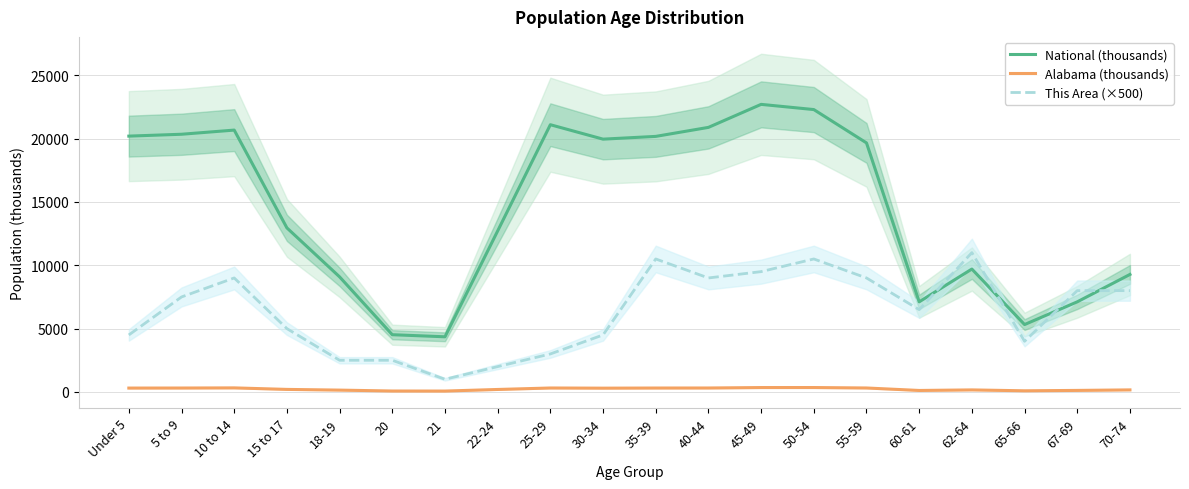

Reading left to right, transcribe all the data shown in this chart.

National (thousands): Under 5=20201.4	5 to 9=20348.7	10 to 14=20677.2	15 to 17=12954.3	18-19=9086.1	20=4519.1	21=4354.3	22-24=12712.6	25-29=21101.8	30-34=19962.1	35-39=20179.6	40-44=20891.0	45-49=22708.6	50-54=22298.1	55-59=19664.8	60-61=7113.7	62-64=9704.2	65-66=5319.9	67-69=7115.4	70-74=9278.2
Alabama (thousands): Under 5=305.0	5 to 9=308.2	10 to 14=319.7	15 to 17=199.6	18-19=143.9	20=72.3	21=68.5	22-24=194.5	25-29=311.0	30-34=297.9	35-39=308.4	40-44=311.1	45-49=346.4	50-54=347.5	55-59=311.9	60-61=116.1	62-64=160.0	65-66=89.4	67-69=120.2	70-74=160.9
This Area (×500): Under 5=4500.0	5 to 9=7500.0	10 to 14=9000.0	15 to 17=5000.0	18-19=2500.0	20=2500.0	21=1000.0	22-24=2000.0	25-29=3000.0	30-34=4500.0	35-39=10500.0	40-44=9000.0	45-49=9500.0	50-54=10500.0	55-59=9000.0	60-61=6500.0	62-64=11000.0	65-66=4000.0	67-69=8000.0	70-74=8000.0